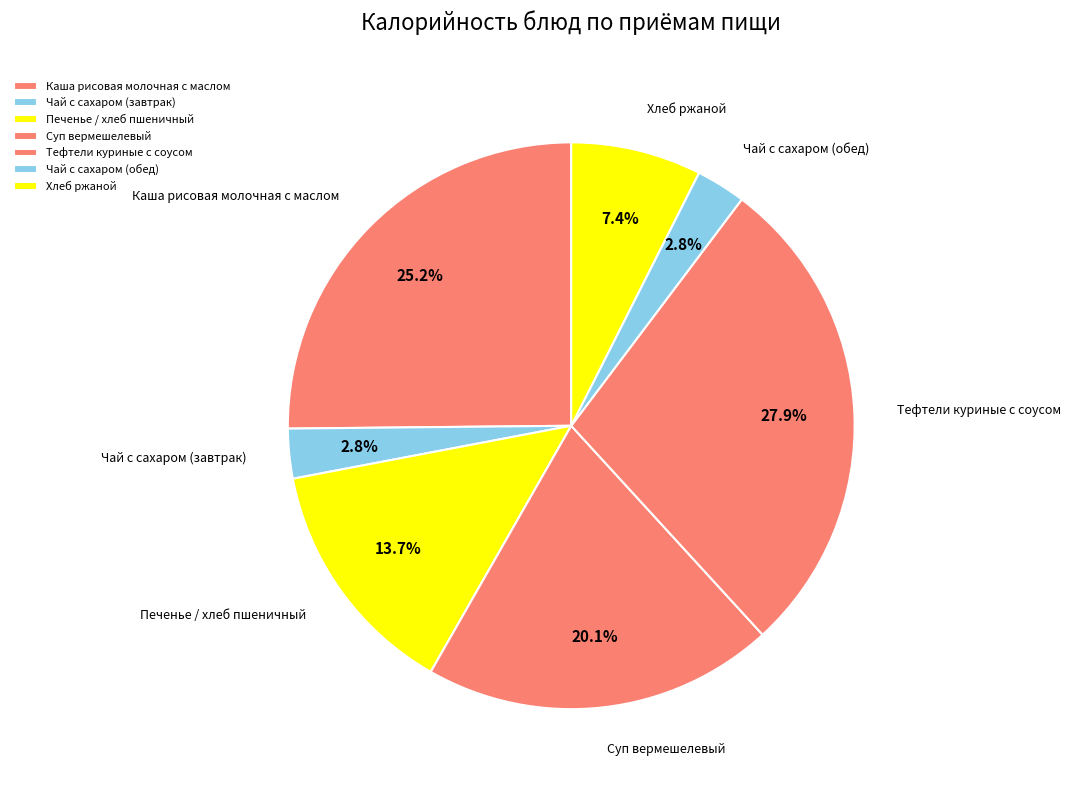

How much of the chart is everything except Хлеб ржаной?

92.6%